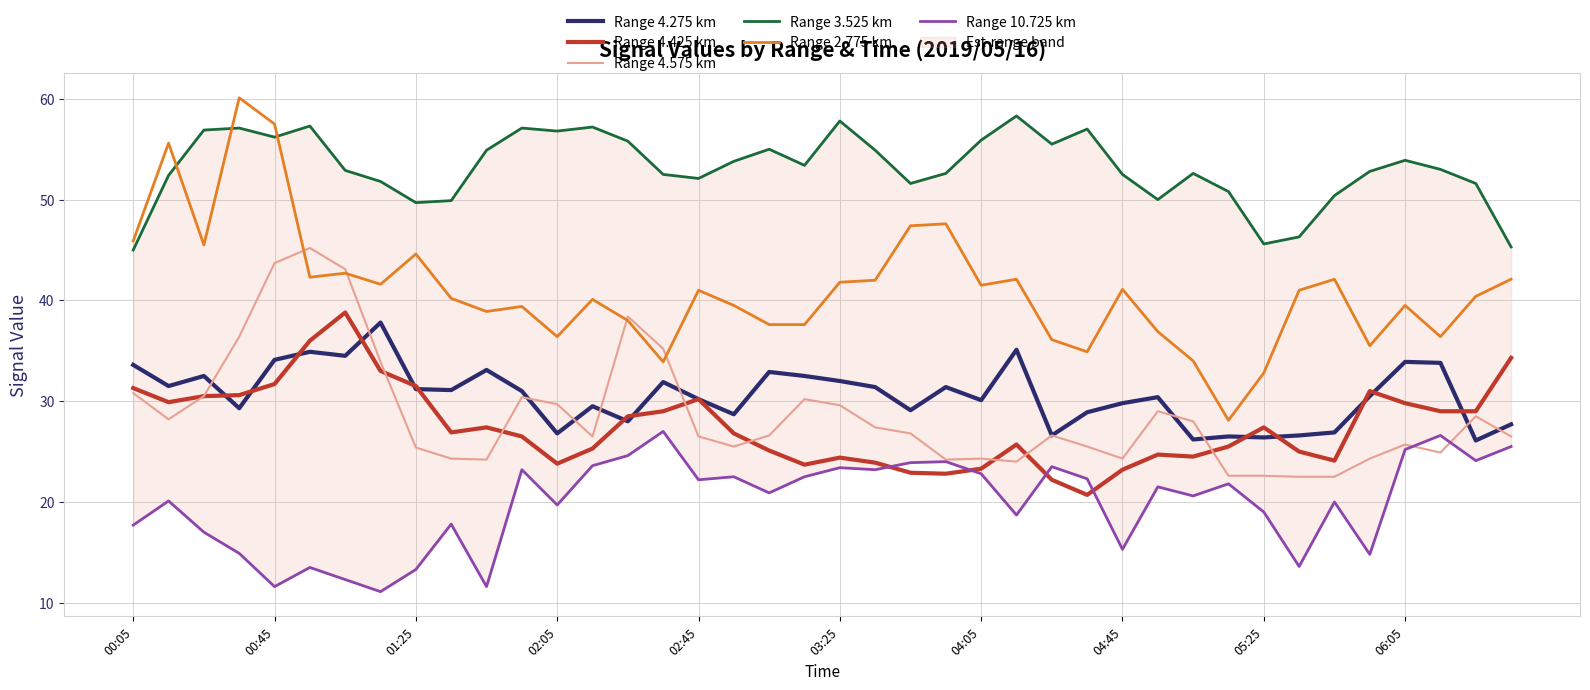

True or false: Range 4.425 km and Range 2.775 km cross at least once.

False